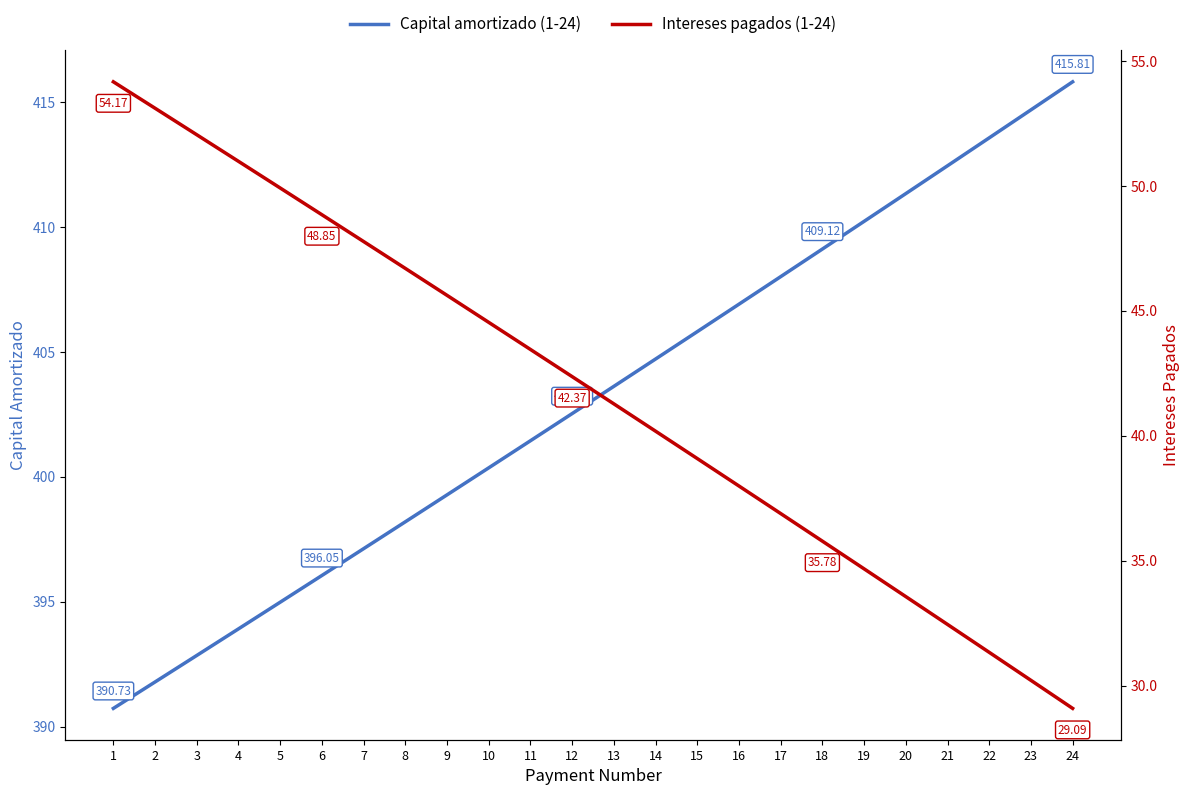

How many lines are shown in the chart?

2